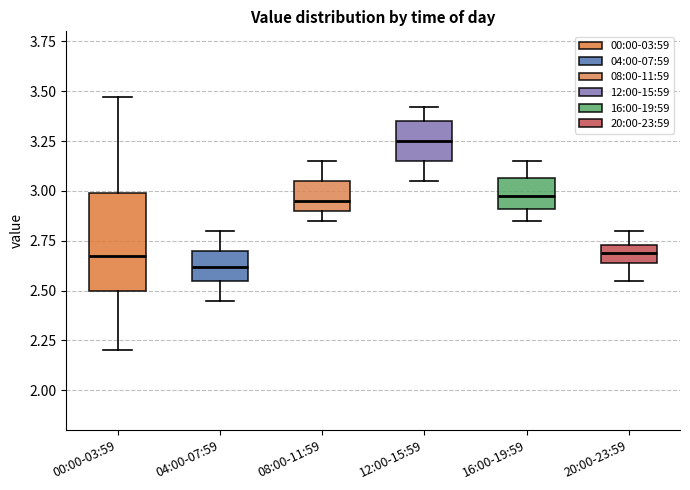

Which box's median line is the highest?

12:00-15:59